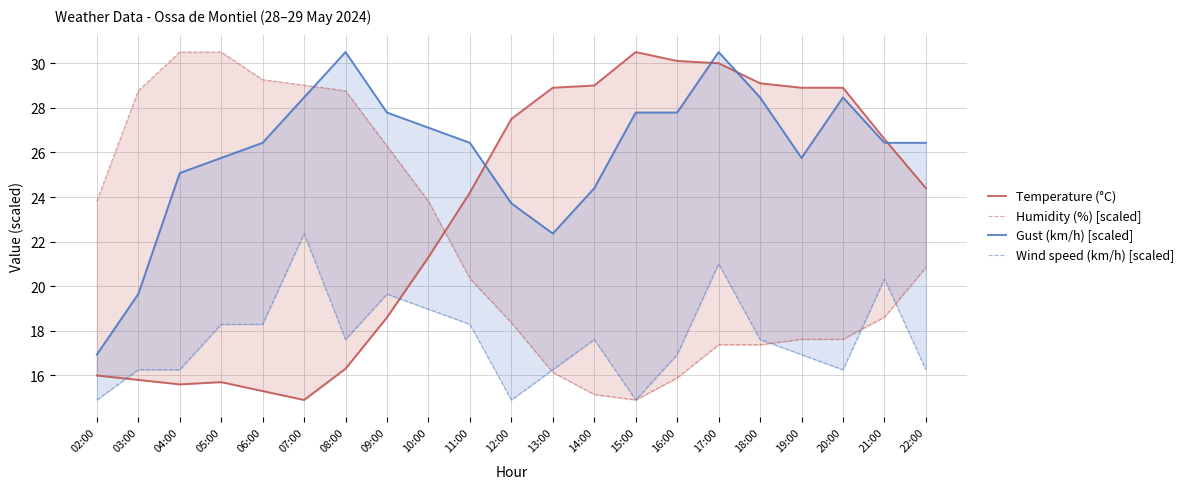

What is the difference between the Temperature (°C) values at 03:00 and 08:00?

0.5